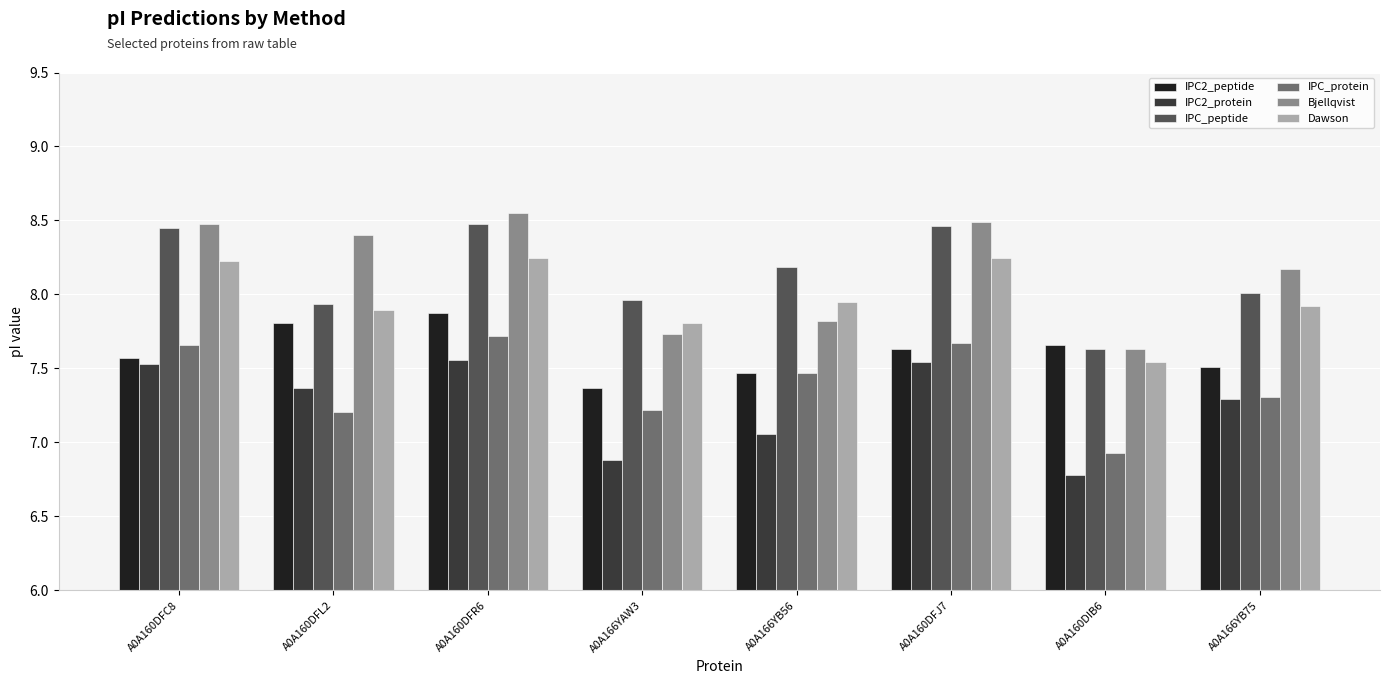

The value of IPC_peptide at A0A166YB75 is 12.8. True or false?

False